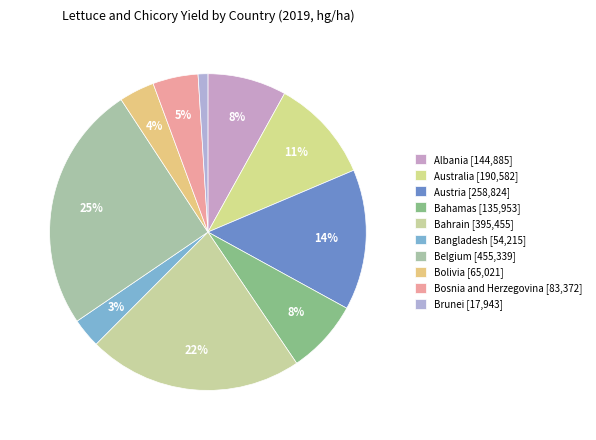

True or false: Albania accounts for 20% of the total.

False